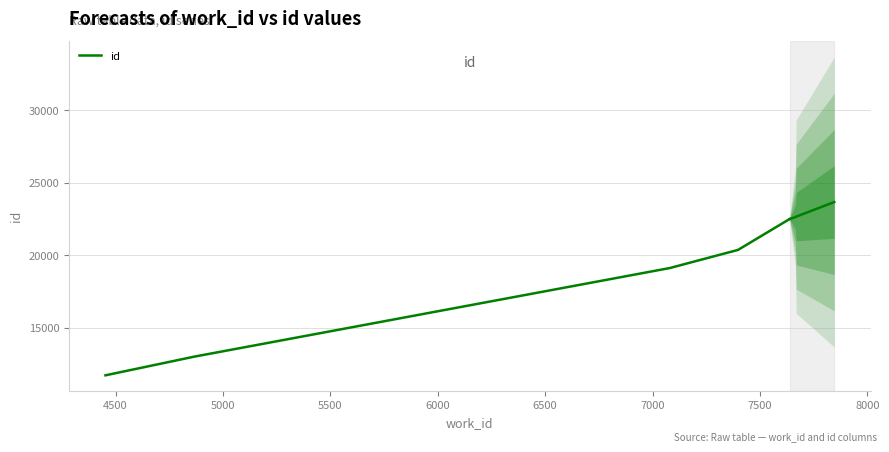

What is the value of the 3rd point from the left?

19128